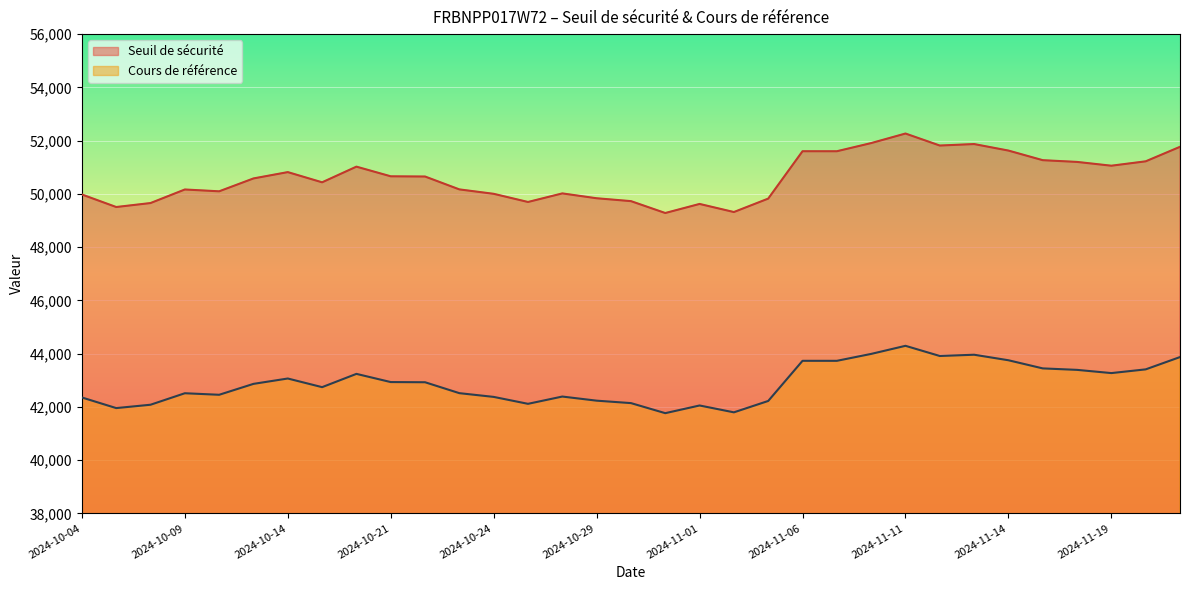

What are all the series names shown in the legend?

Seuil de sécurité, Cours de référence